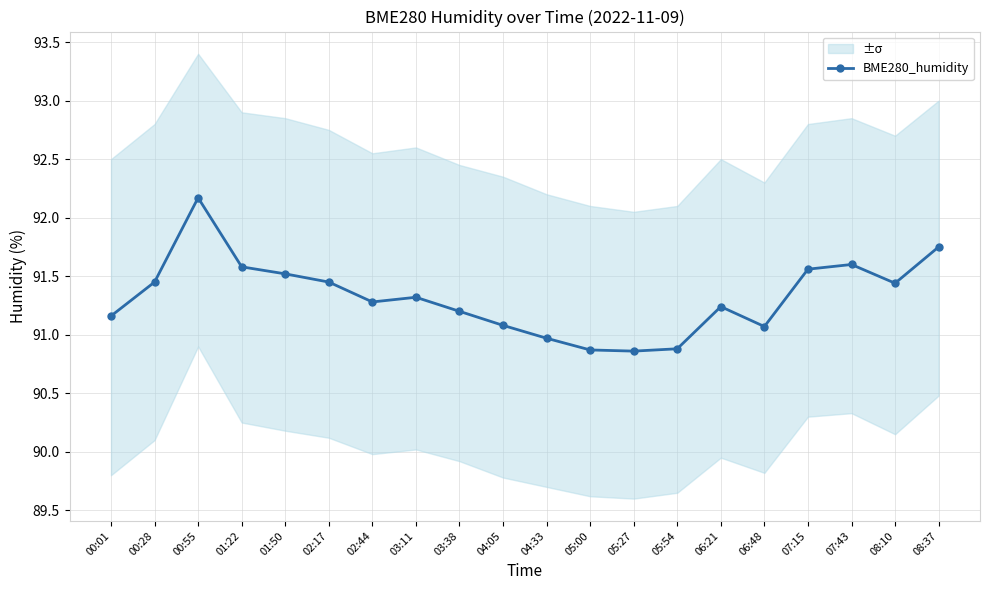

What position from the right is 05:54?

7